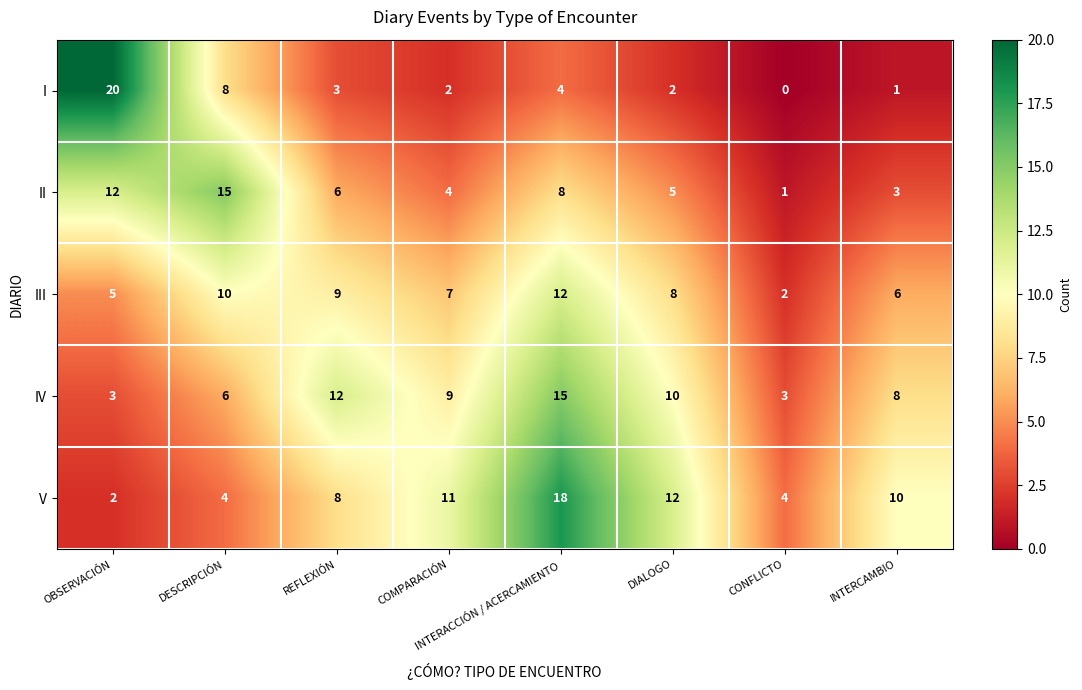

What is the total value across all series at OBSERVACIÓN?

42